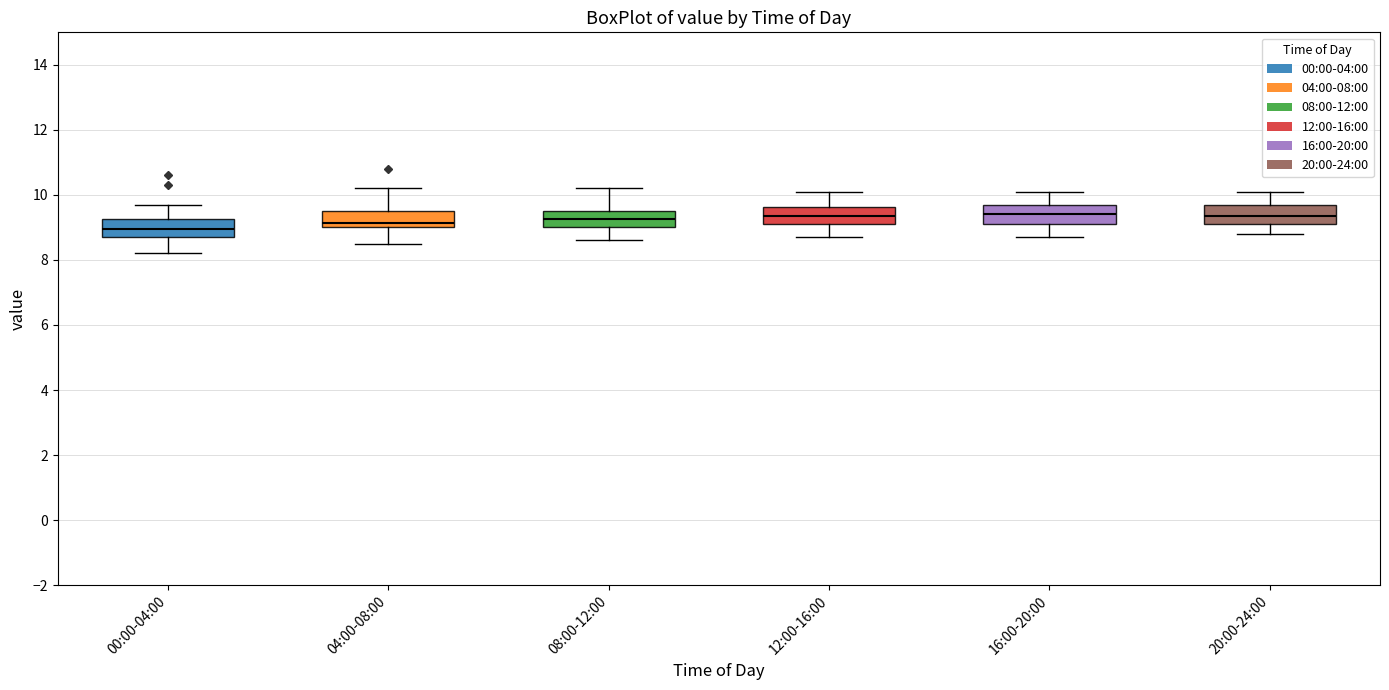

Reading left to right, read every box against the y-axis: the position of its median line, the range the box covers, and the ends of its whiskers. The values are not printed on the chart, so give them approximately, as read against the axis.

00:00-04:00: median 9.0, box 8.8 to 9.2, whiskers 8.2 to 9.8
04:00-08:00: median 9.2, box 9.0 to 9.6, whiskers 8.6 to 10.2
08:00-12:00: median 9.2, box 9.0 to 9.6, whiskers 8.6 to 10.2
12:00-16:00: median 9.4, box 9.2 to 9.6, whiskers 8.8 to 10.2
16:00-20:00: median 9.4, box 9.2 to 9.8, whiskers 8.8 to 10.2
20:00-24:00: median 9.4, box 9.2 to 9.8, whiskers 8.8 to 10.2